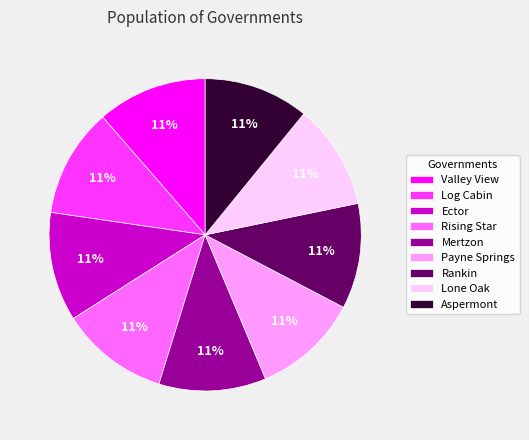

How many segments does this pie chart have?

9